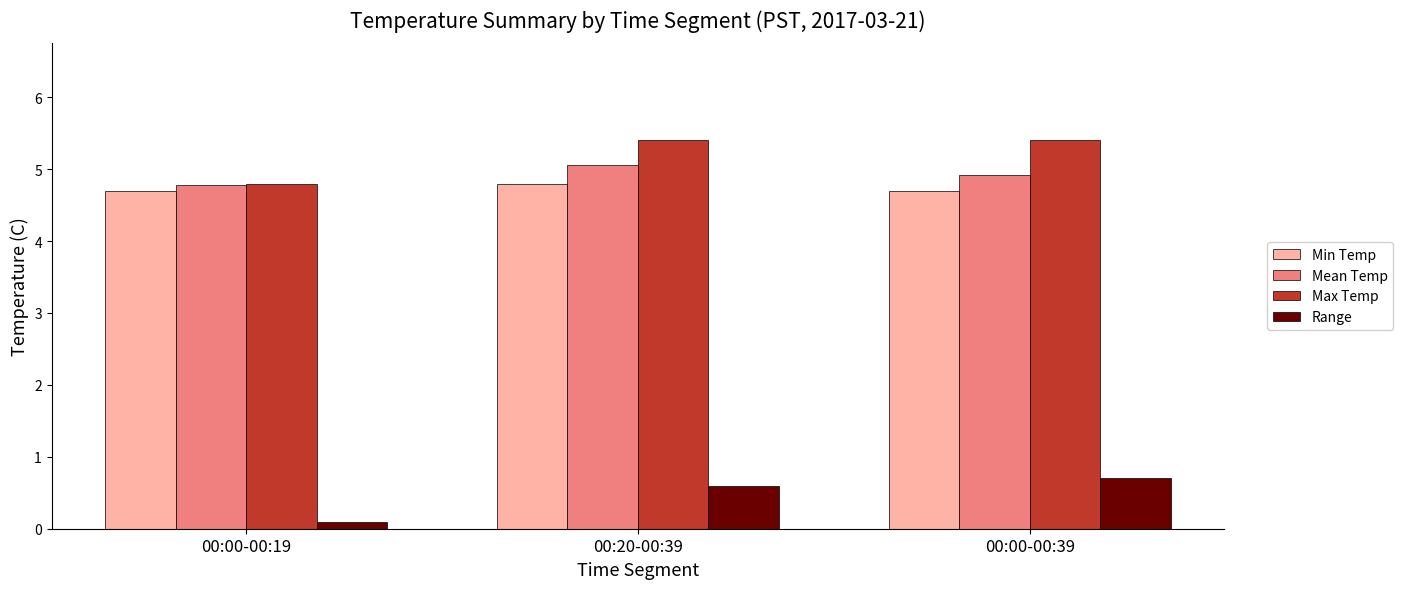

Reading left to right, extract all data points from this chart.

Min Temp: 00:00-00:19=4.7	00:20-00:39=4.8	00:00-00:39=4.7
Mean Temp: 00:00-00:19=4.8	00:20-00:39=5.1	00:00-00:39=4.9
Max Temp: 00:00-00:19=4.8	00:20-00:39=5.4	00:00-00:39=5.4
Range: 00:00-00:19=0.1	00:20-00:39=0.6	00:00-00:39=0.7